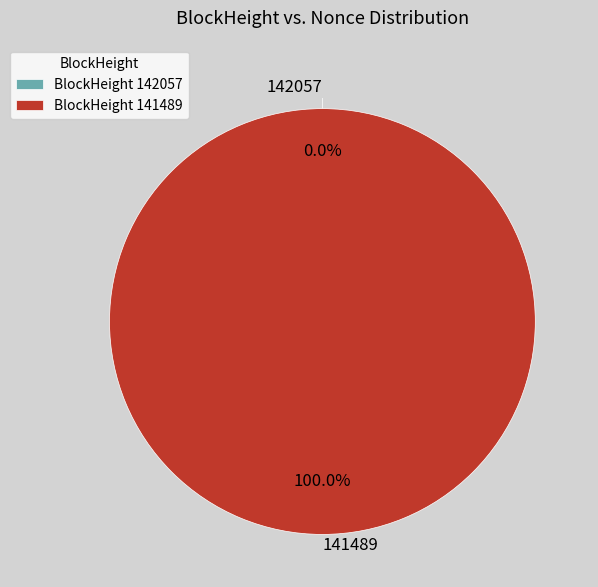

How much of the chart is everything except 142057?

100.0%